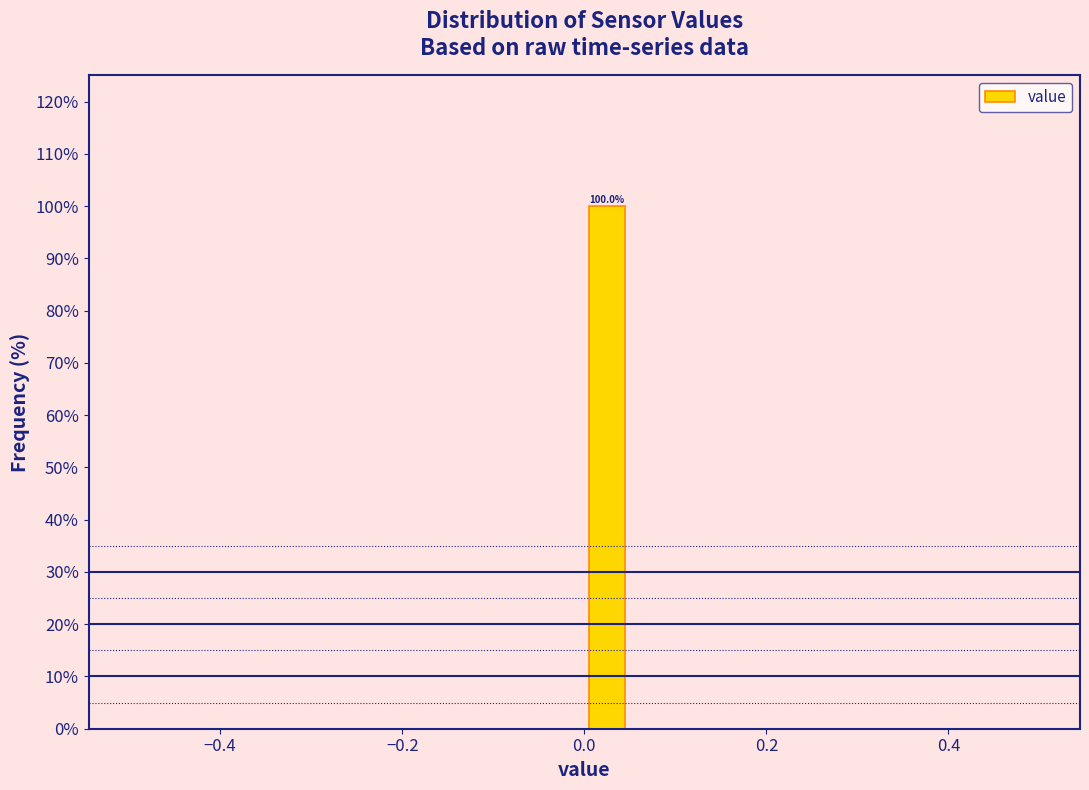

Read against the x-axis, roughly where is the centre of the tallest bar?

0.02